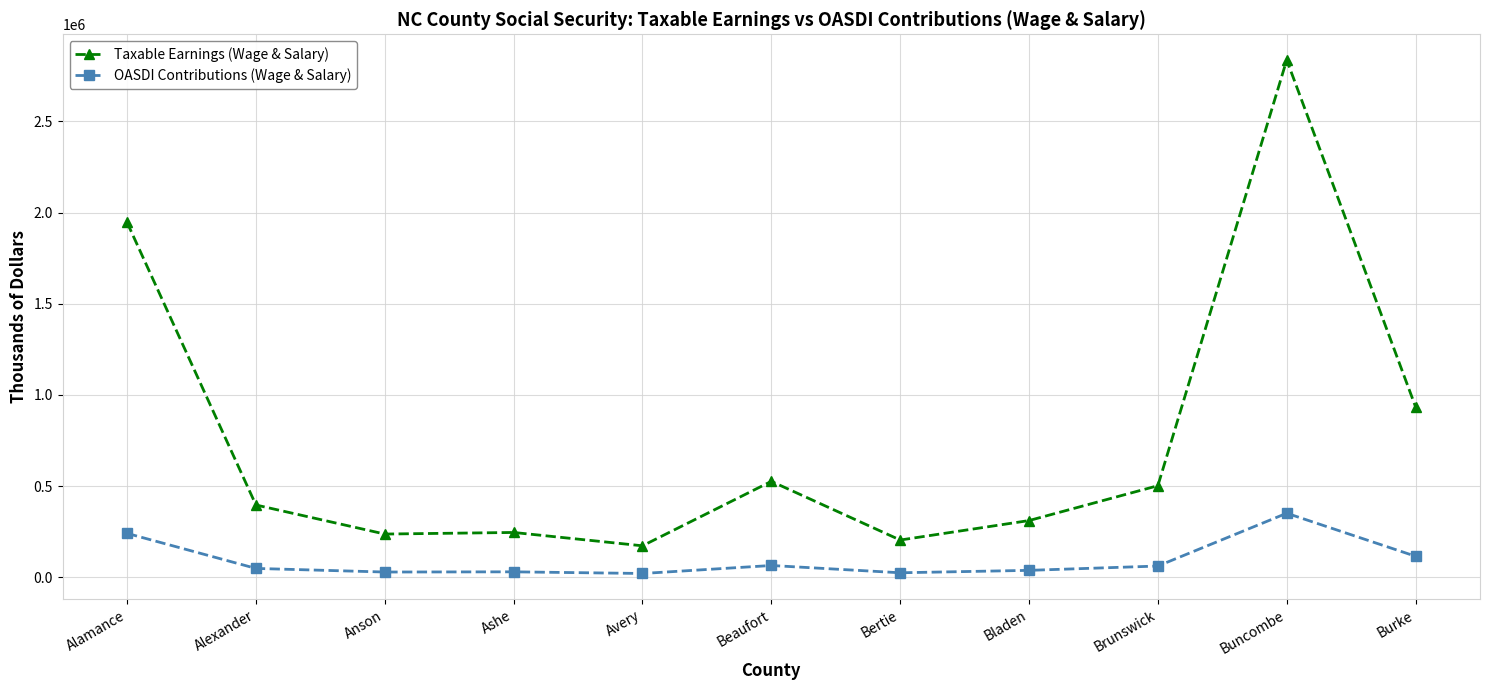

True or false: OASDI Contributions (Wage & Salary) and Taxable Earnings (Wage & Salary) intersect in this chart.

False